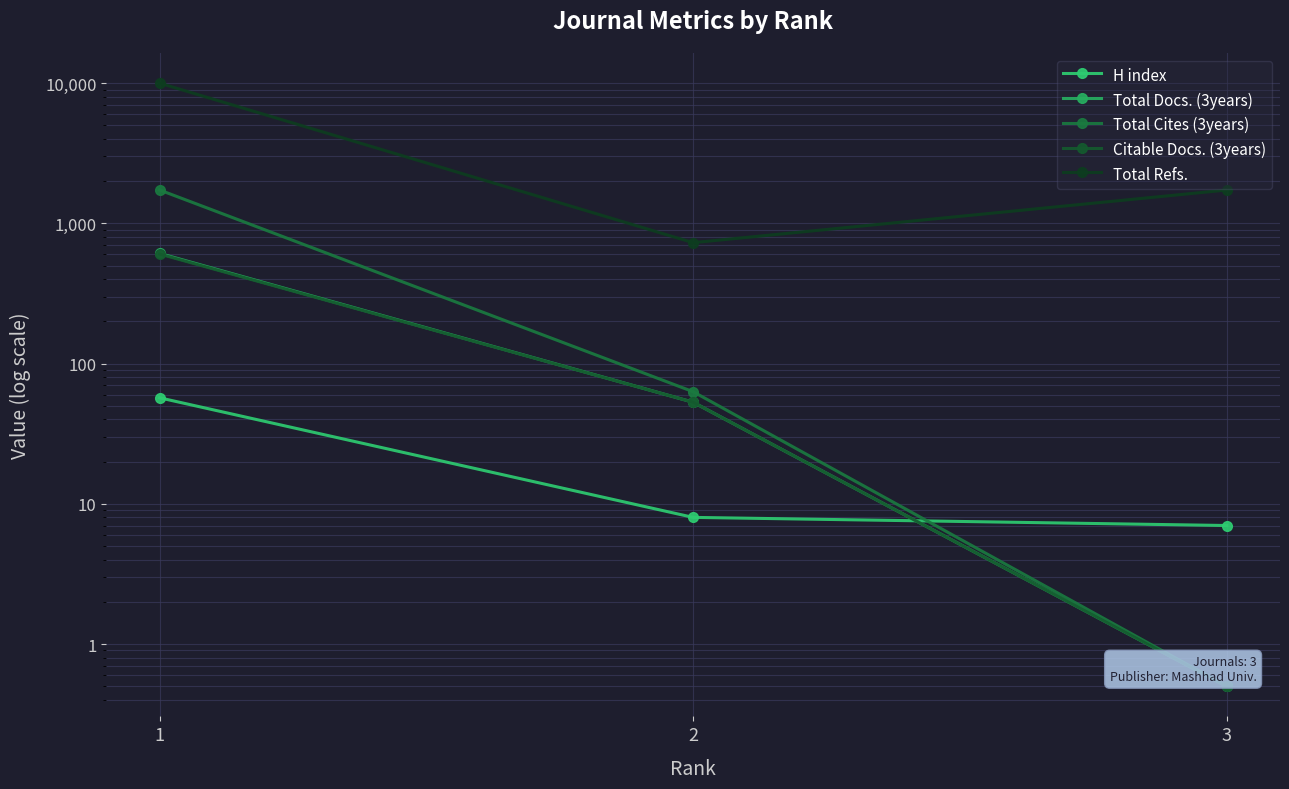

Where is Total Refs. nearest to the value 5360?

3